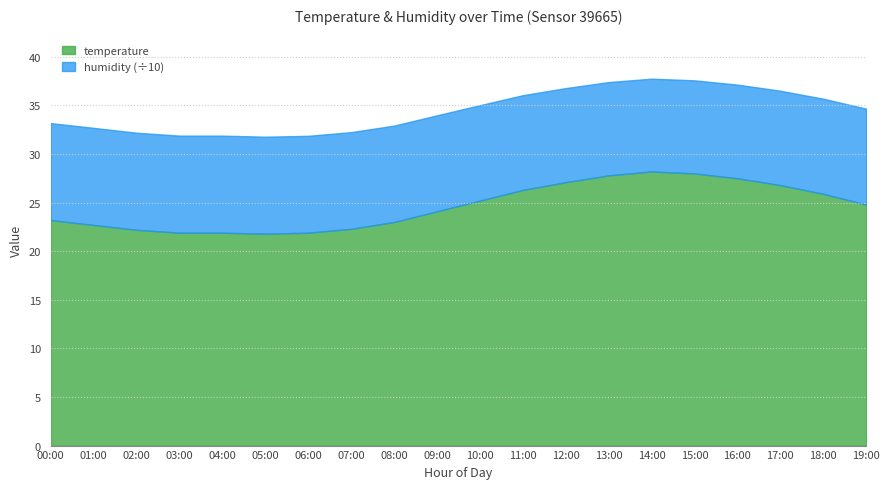

What is the label of the 5th point from the left?

04:00